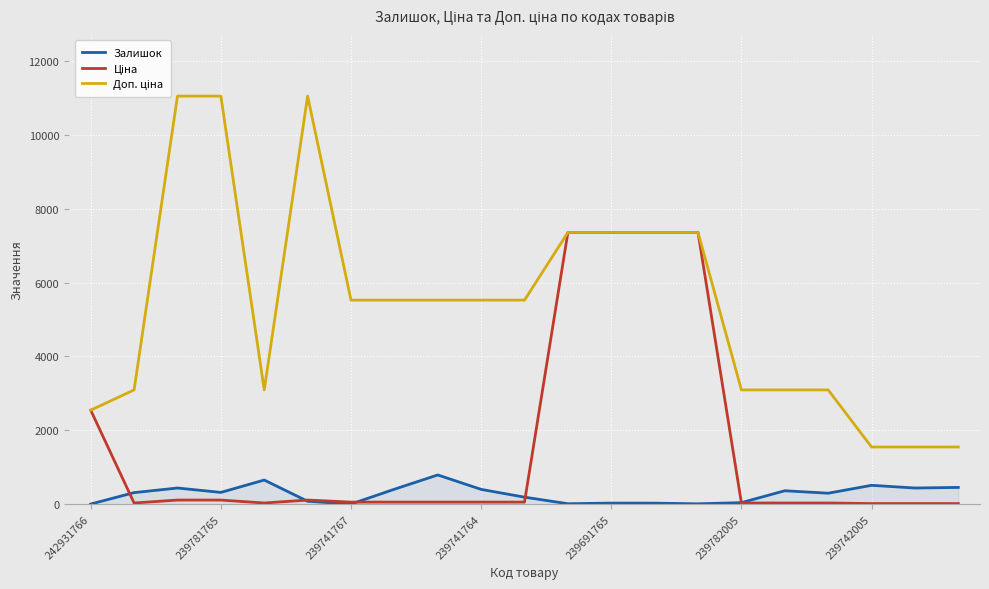

What is the maximum value shown in the chart?

11055.0